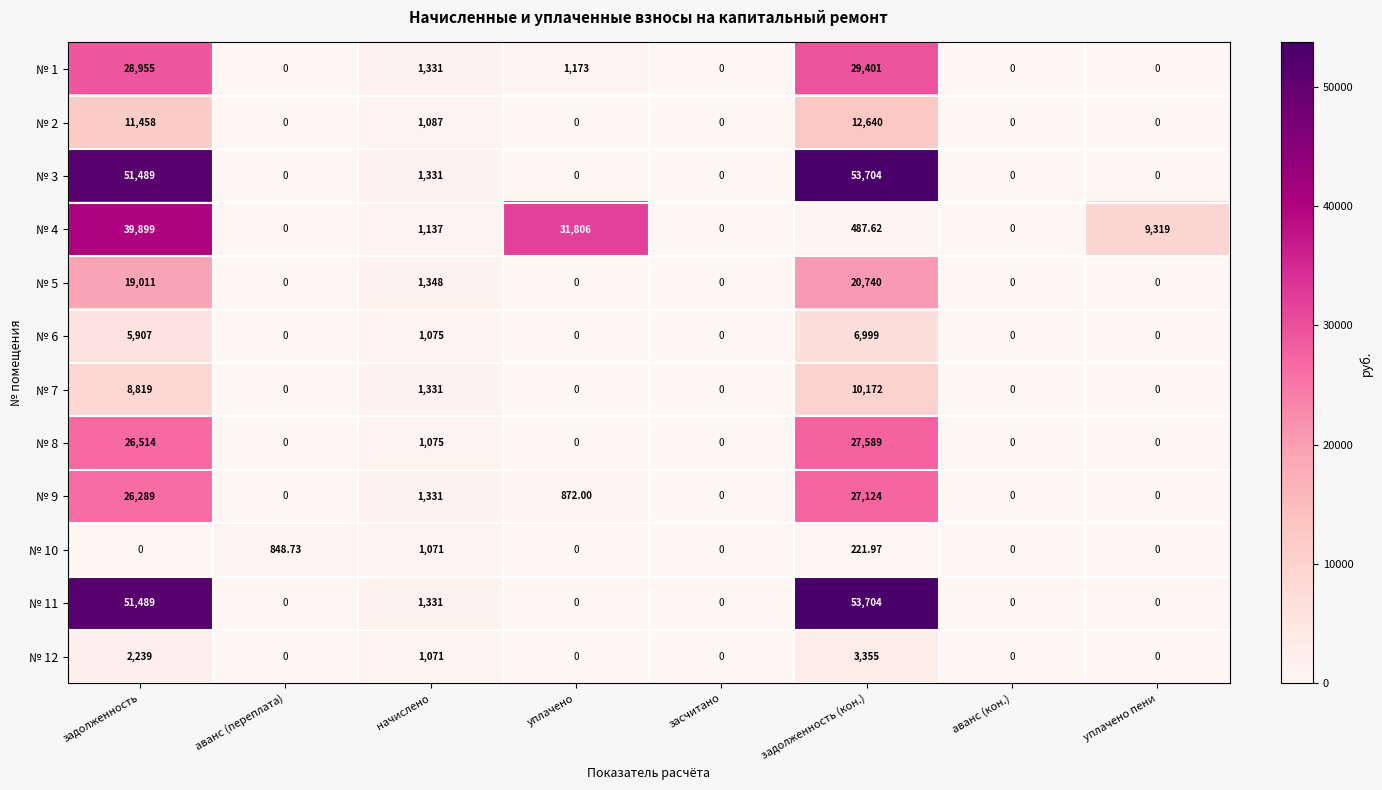

What is the greatest value displayed?

53704.0